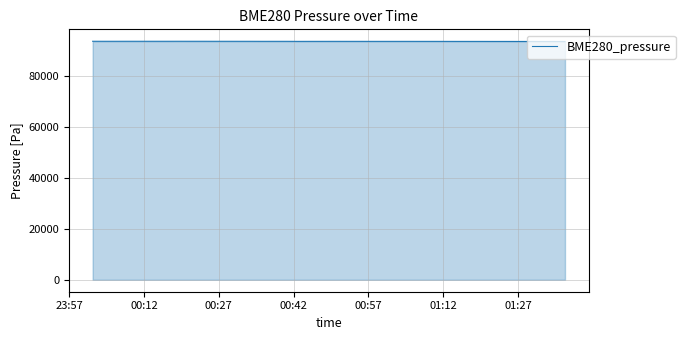

What is the greatest value displayed?

93564.4